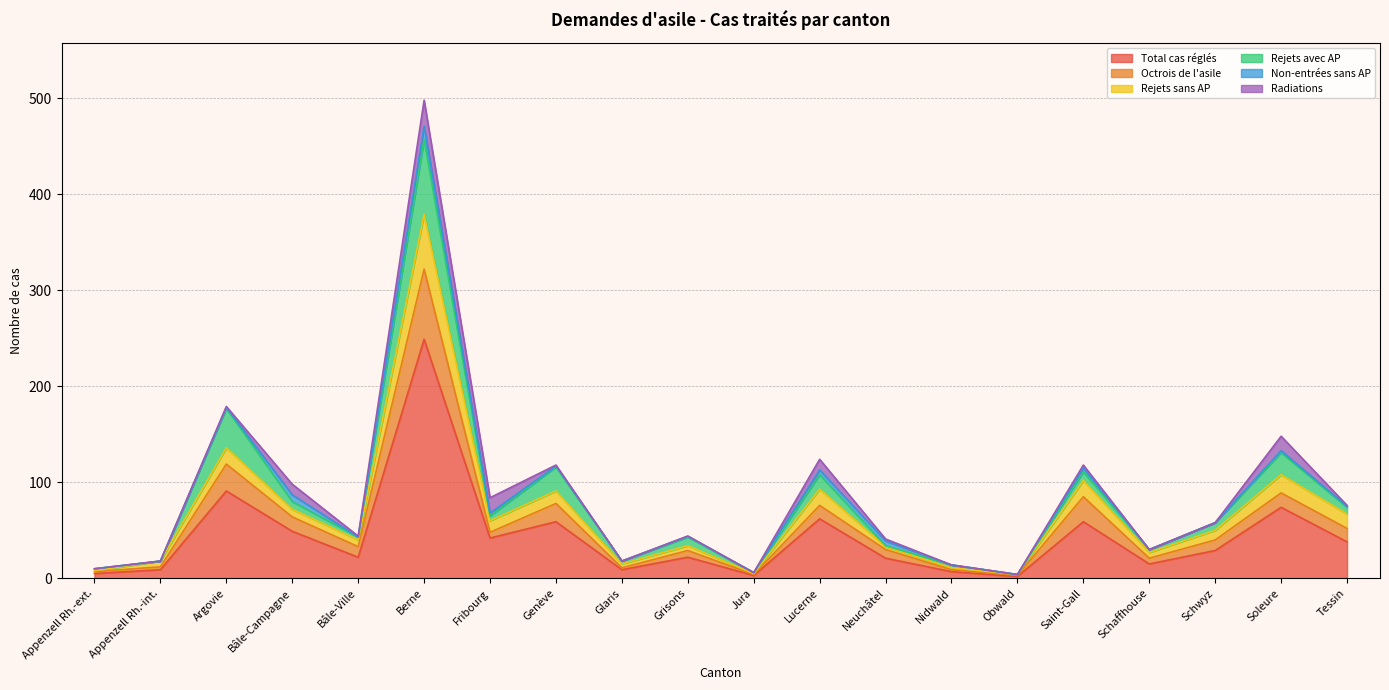

What is the total value across all series at Fribourg?

150